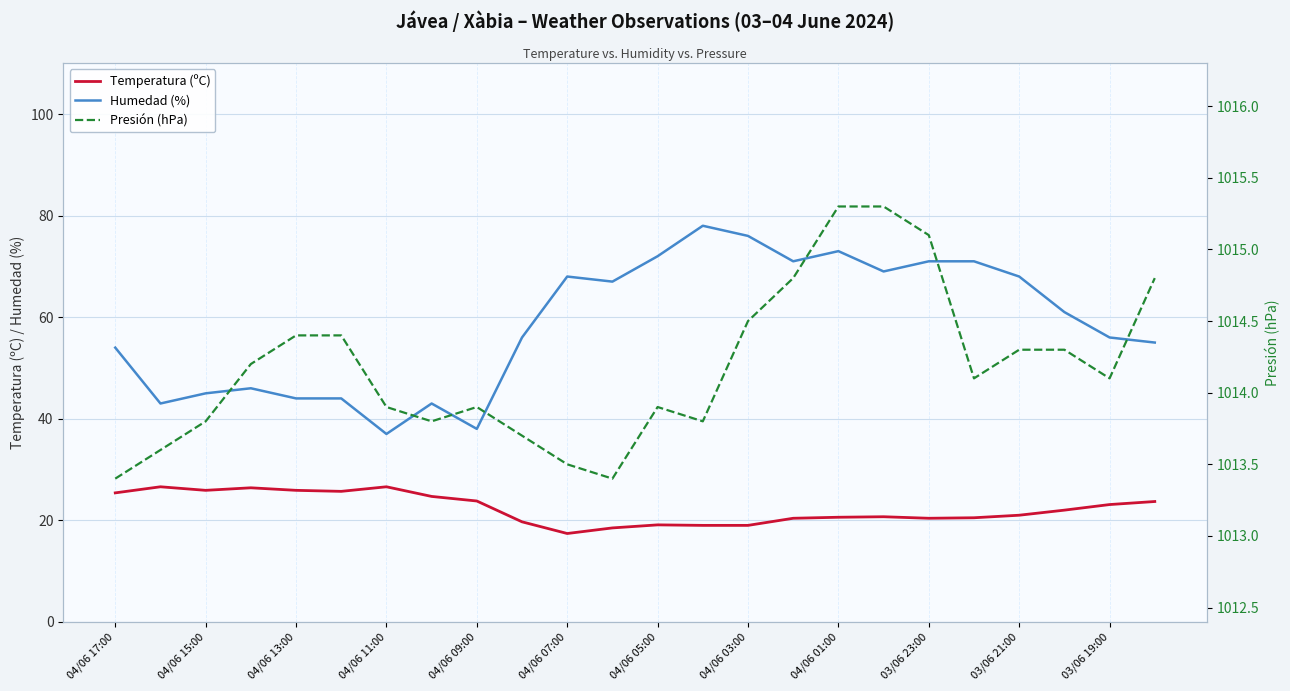

True or false: Presión (hPa) and Temperatura (ºC) intersect in this chart.

False